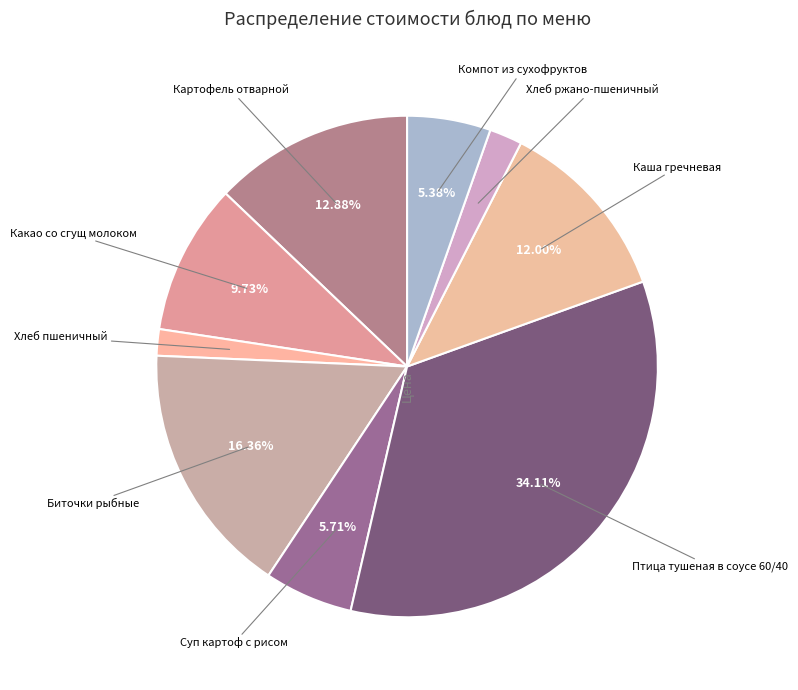

How many segments does this pie chart have?

9